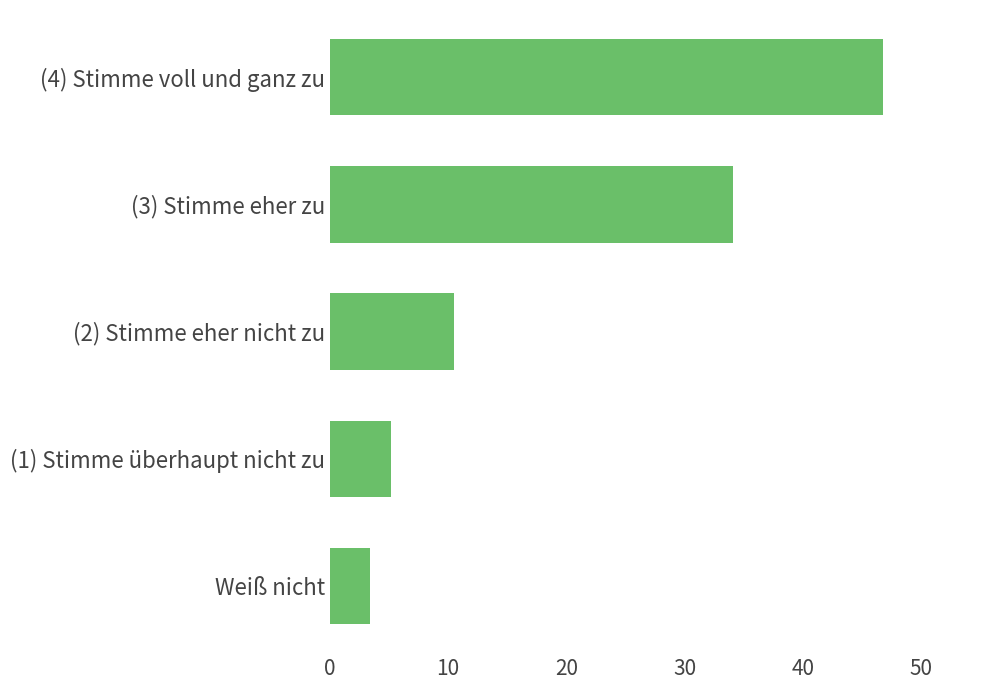

What is the average value?

20.0